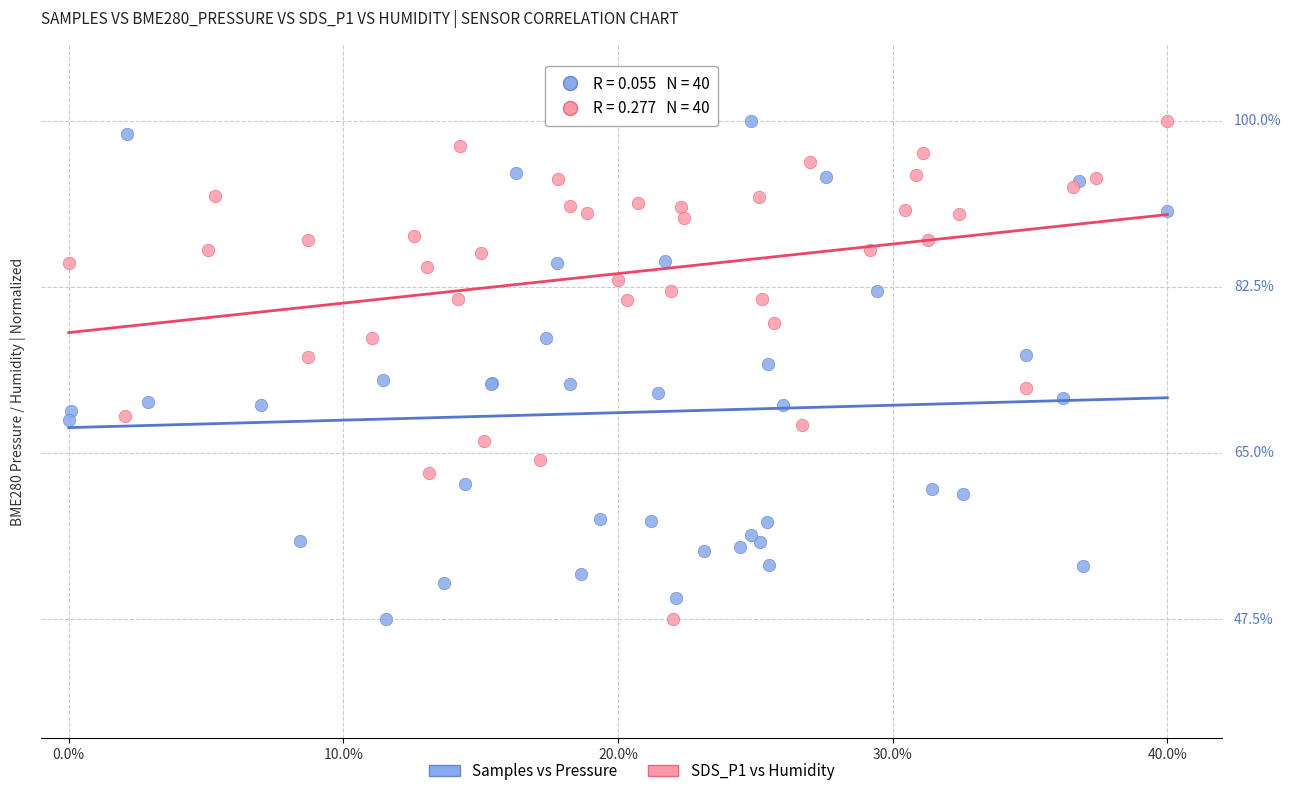

What are all the series names shown in the legend?

Samples vs Pressure, SDS_P1 vs Humidity